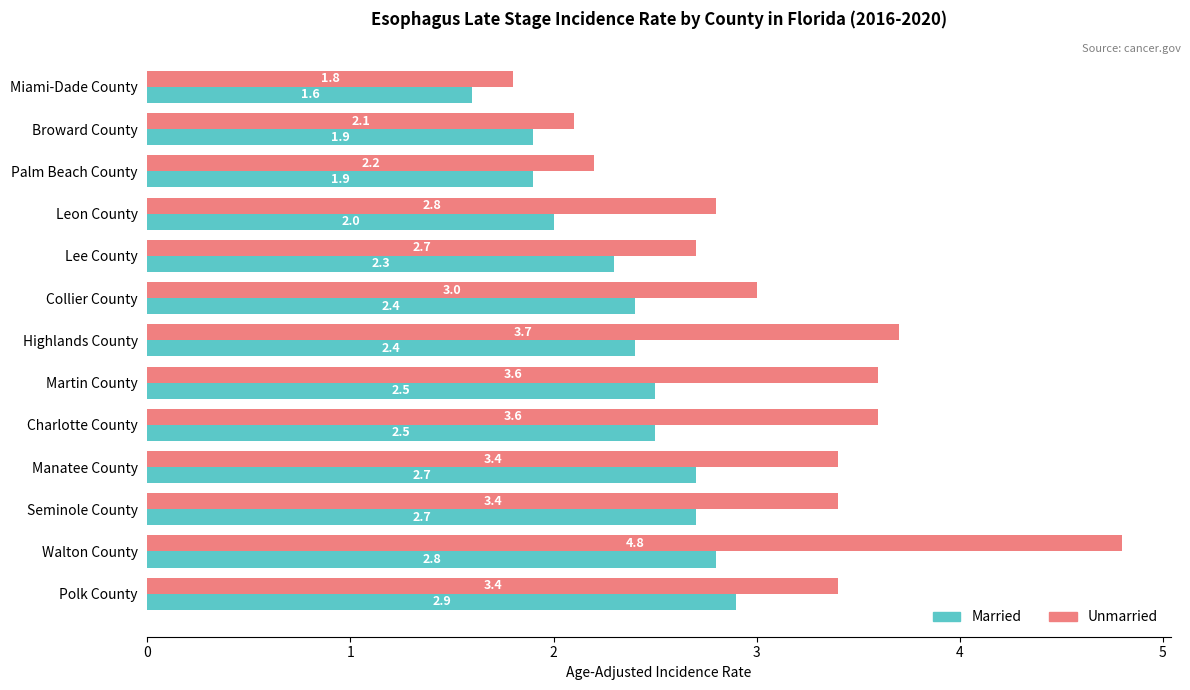

At which label is Married closest to 2?

Leon County